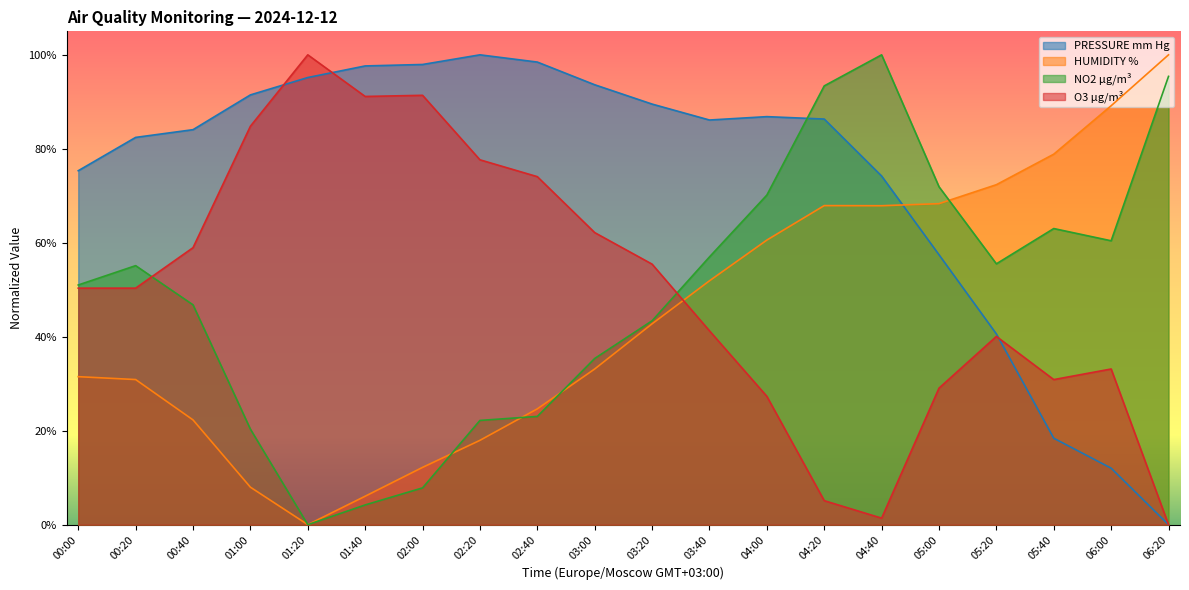

What is the difference between the maximum and minimum values in the PRESSURE mm Hg series?

1.0